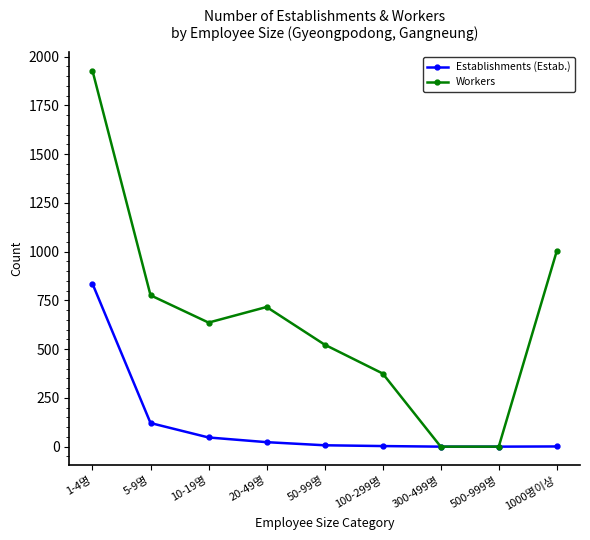

Rank the series by their maximum value, from lowest to highest.

Establishments (Estab.), Workers